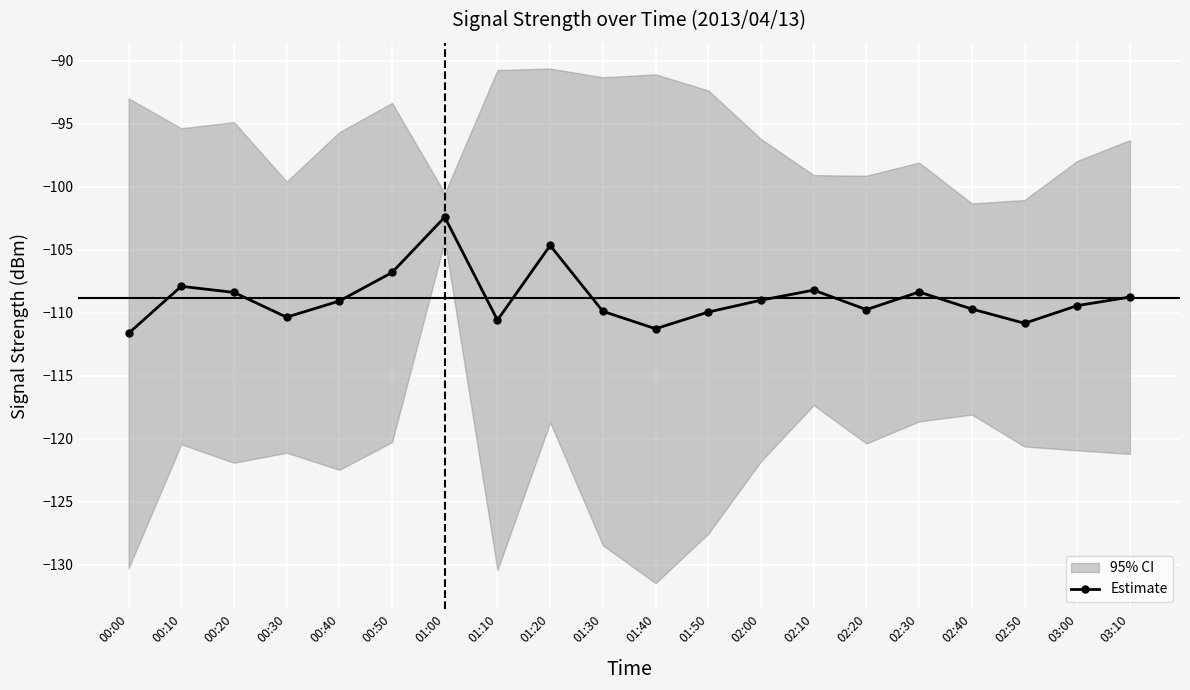

How many values are below -109?

12